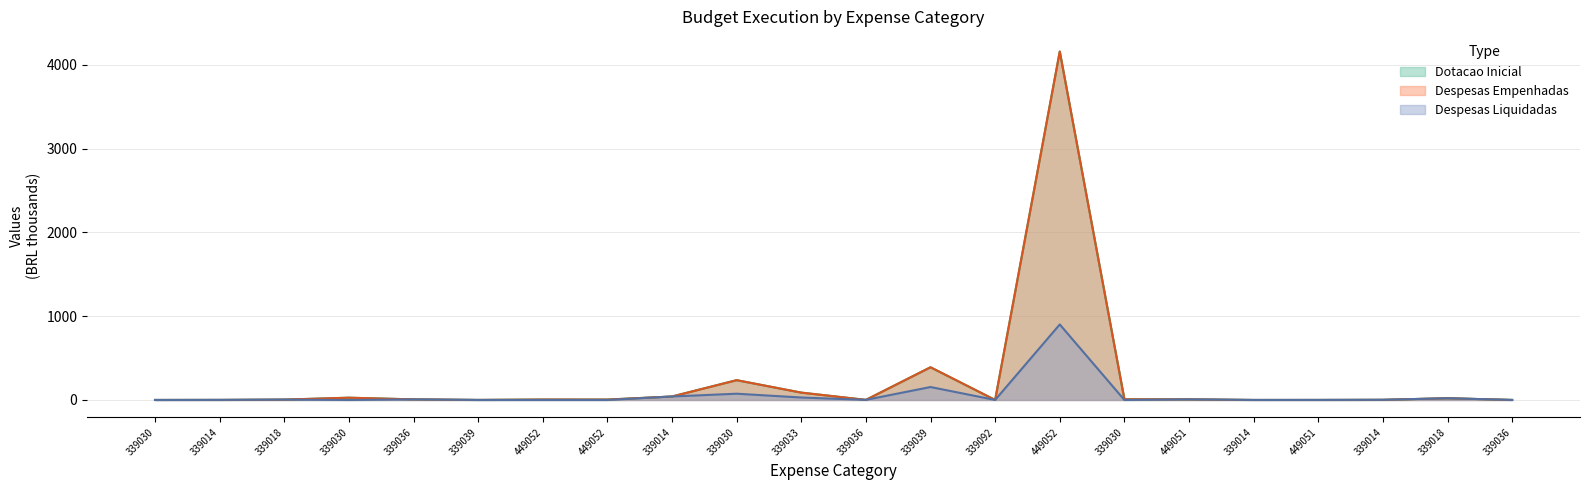

How many values in the Dotacao Inicial series exceed 5?

11